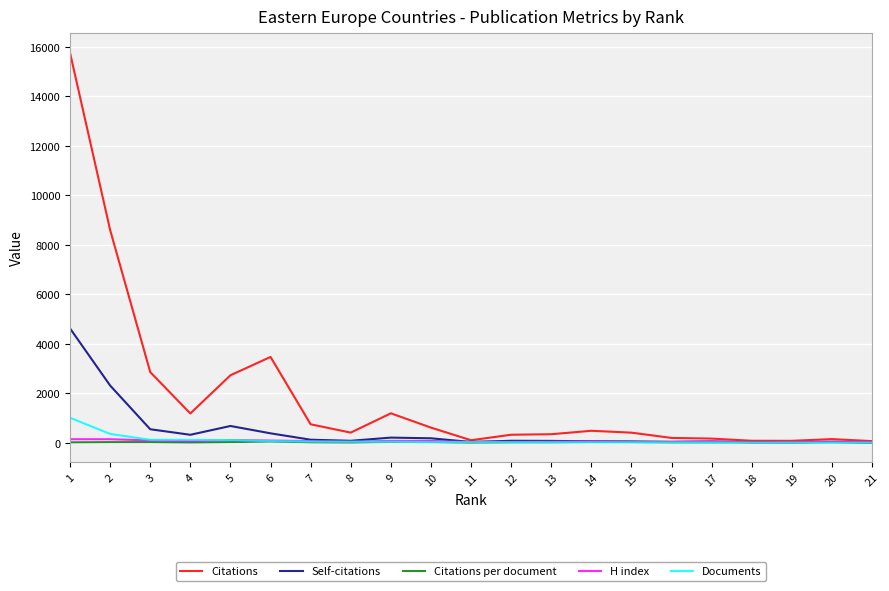

What are all the series names shown in the legend?

Citations, Self-citations, Citations per document, H index, Documents